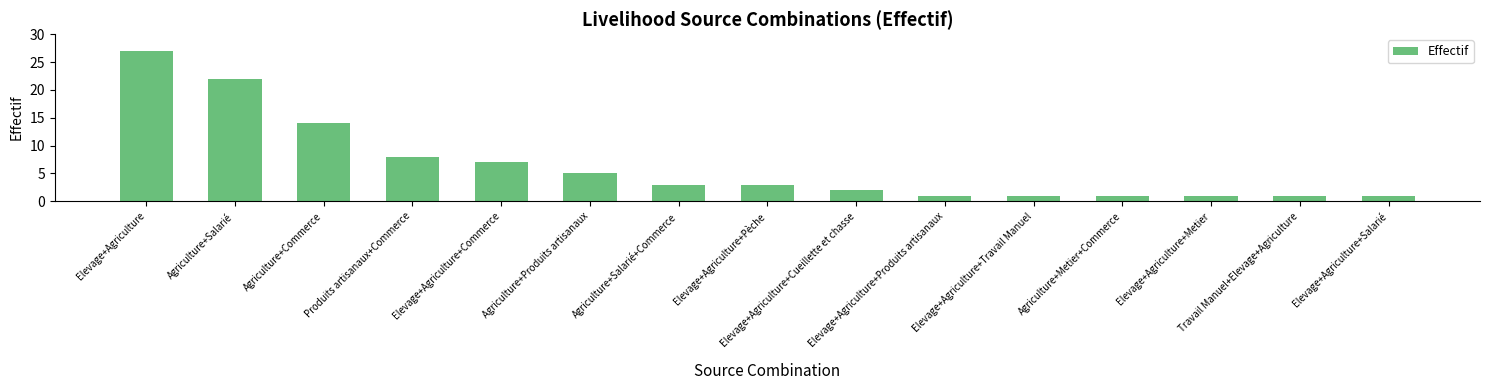

How many data points does each series have?

15